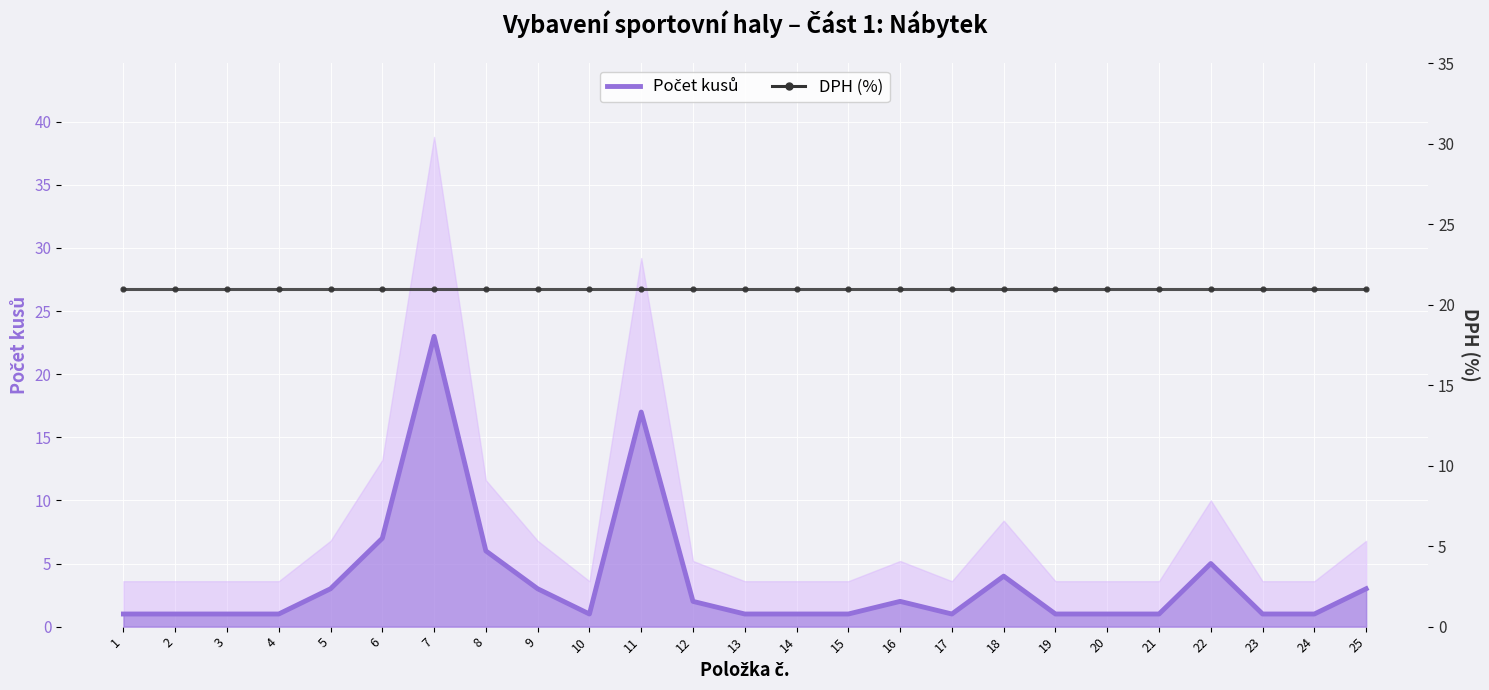

How many data points does each series have?

25